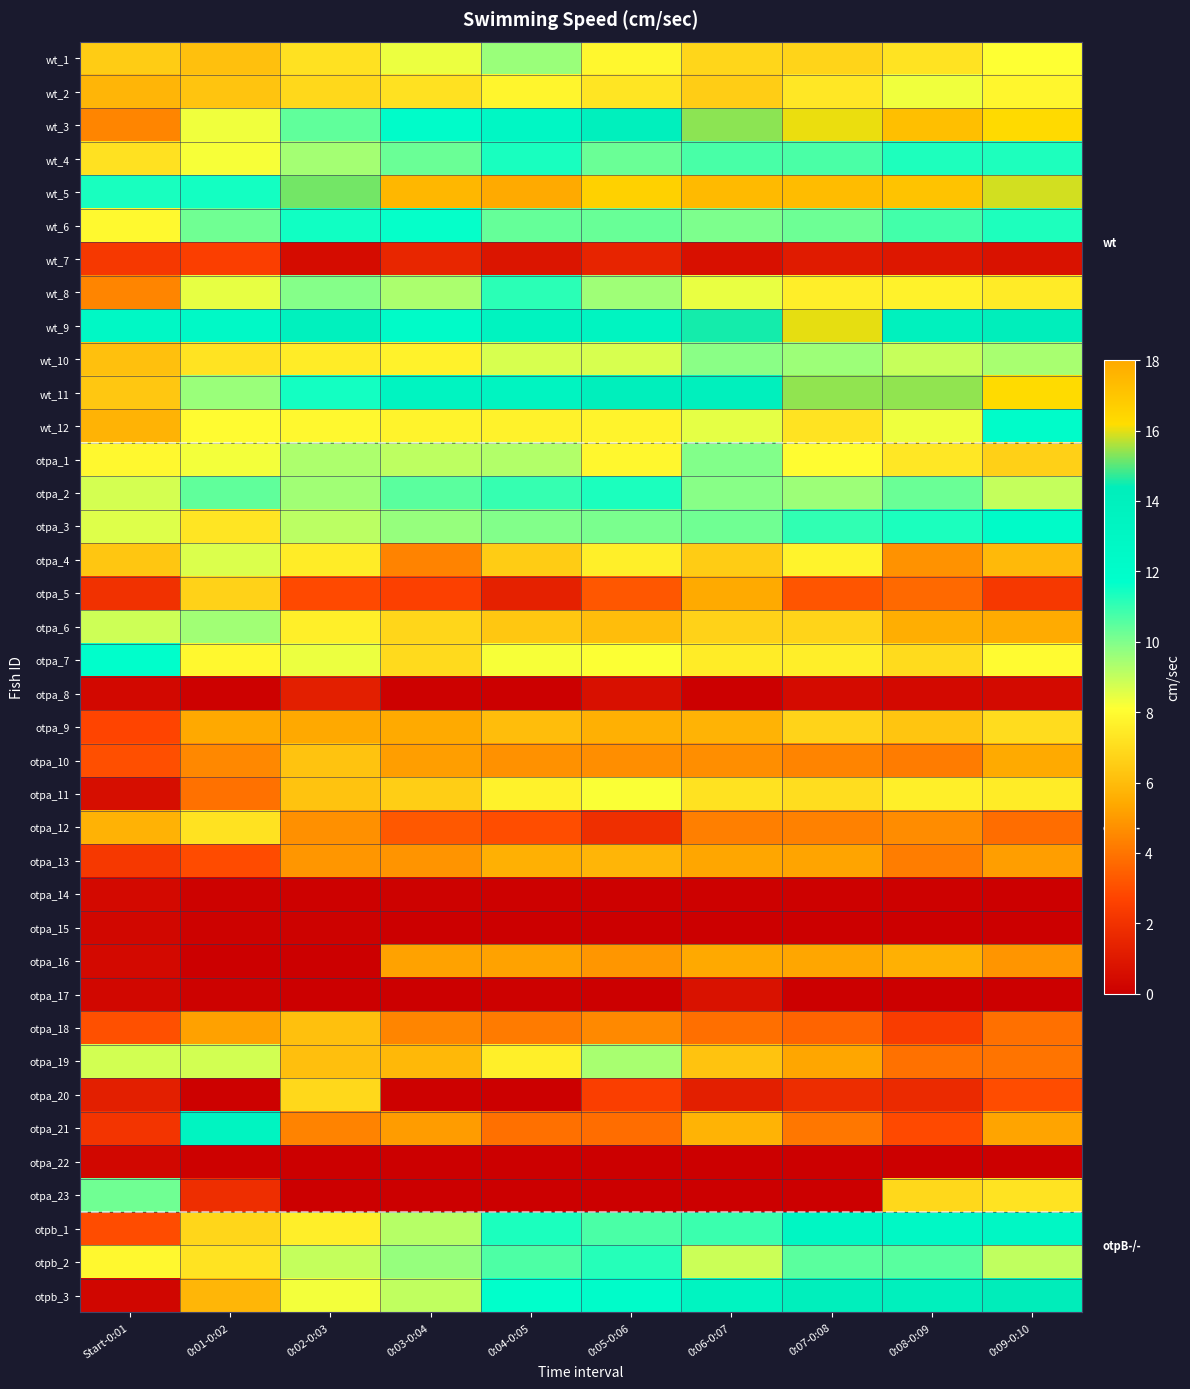

What is the total value across all series at 0:05-0:06?

261.9